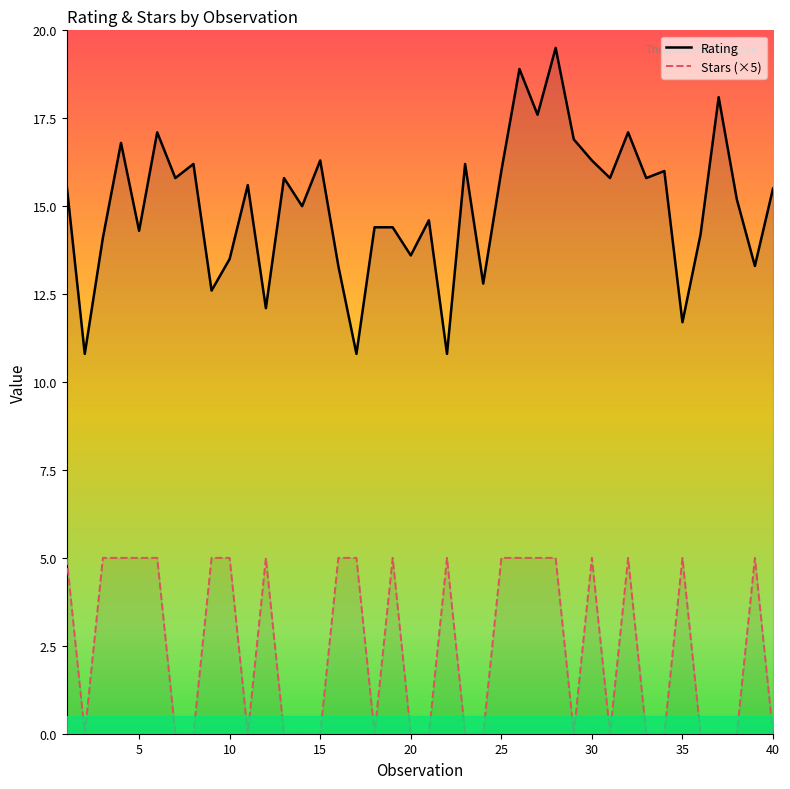

What is the lowest value of the Rating series?

10.8